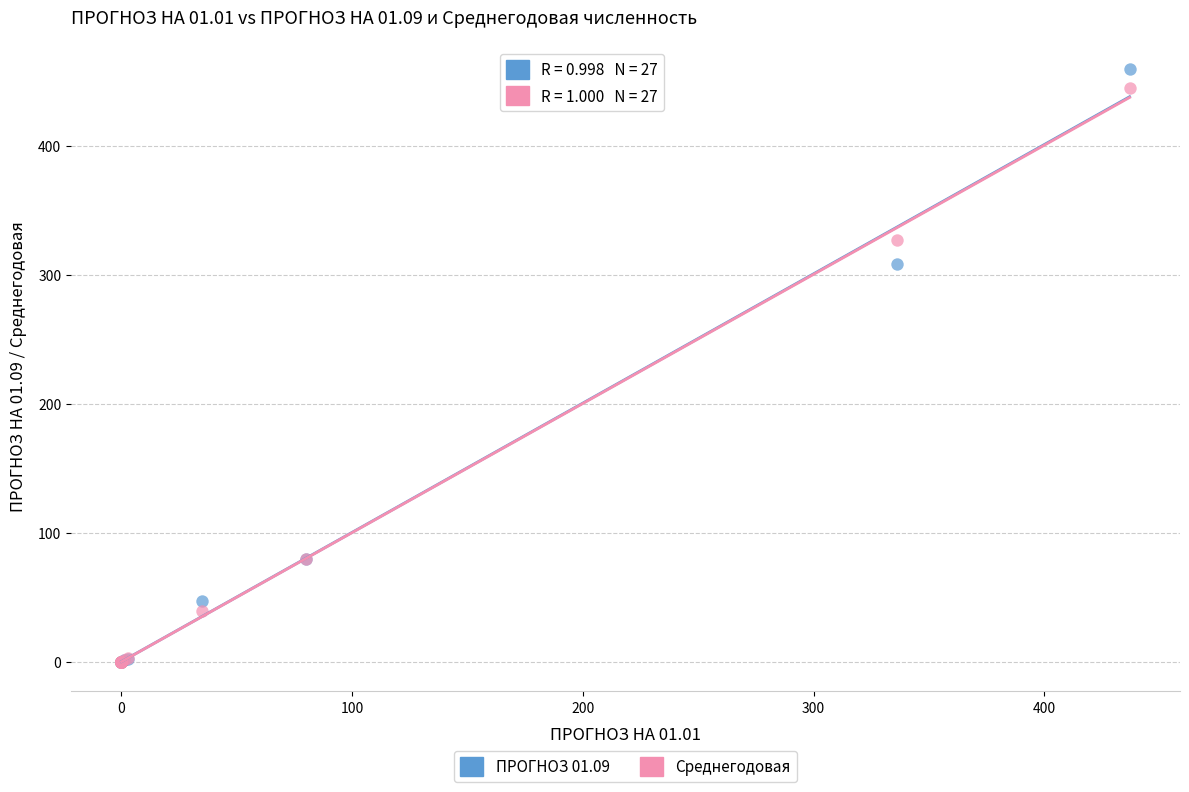

Across all series, what Y value is closest to 229?

308.0